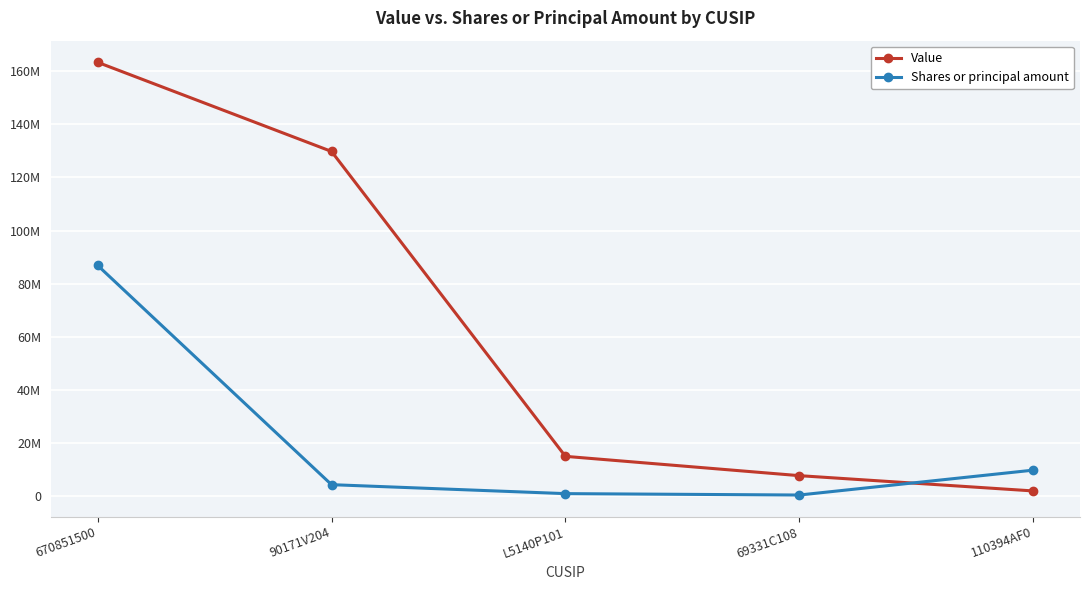

What is the total value across all series at 670851500?

250238095